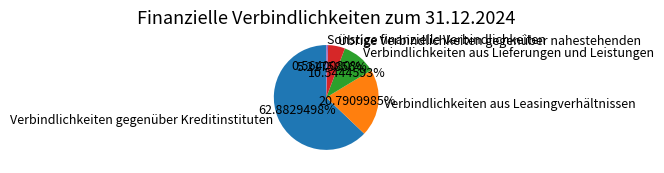

What is the ratio of the value at Verbindlichkeiten aus Leasingverhältnissen to the value at Verbindlichkeiten gegenüber Kreditinstituten?

0.3